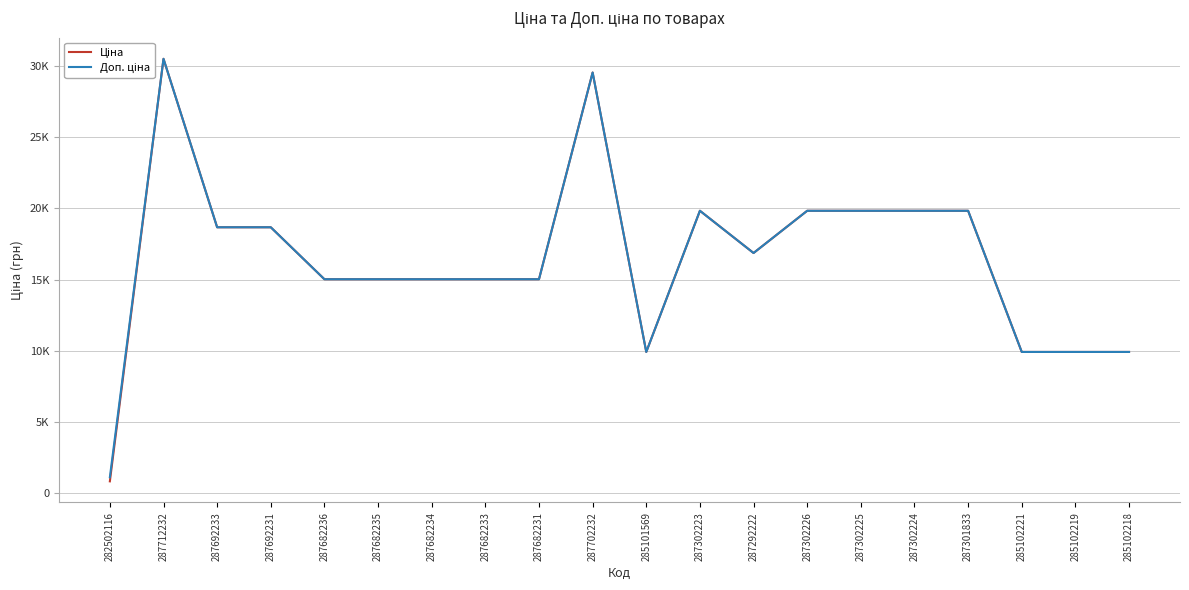

What position from the left is 287302224?

16